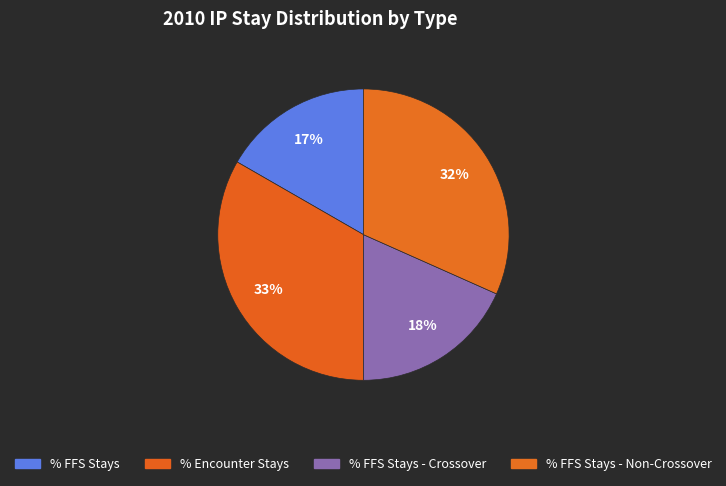

Count the number of slices in the pie.

4